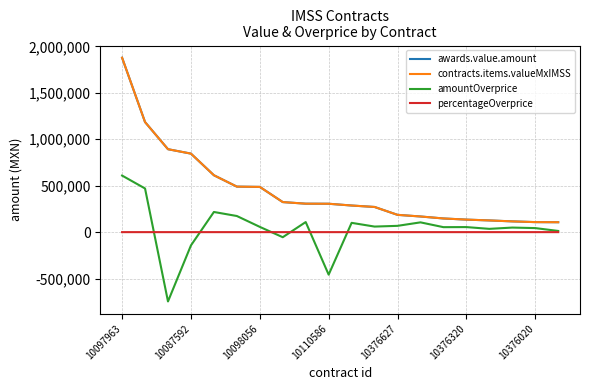

Reading left to right, extract all data points from this chart.

awards.value.amount: 1878643.2	1185575.4	893200.0	845640.0	612704.3	490163.5	487200.0	323640.0	306352.2	305660.0	286626.7	271022.4	186139.7	168536.4	147180.2	134852.8	125984.1	115773.6	107882.2	106778.0
contracts.items.valueMxIMSS: 1878643.2	1185575.4	893200.0	845640.0	612704.3	490163.5	487200.0	323640.0	306352.2	305660.0	286626.7	271022.4	186139.7	168536.4	147180.2	134852.8	125984.1	115773.6	107882.2	106778.0
amountOverprice: 609341.7	470269.5	-746592.2	-143129.4	217056.6	173645.3	56580.8	-54777.9	108528.3	-458106.9	99957.2	59809.9	67670.7	105230.7	53507.1	54341.6	35245.5	49064.0	43473.3	12760.5
percentageOverprice: 0.5	0.7	-0.5	-0.1	0.5	0.5	0.1	-0.1	0.5	-0.6	0.5	0.3	0.6	1.7	0.6	0.7	0.4	0.7	0.7	0.1